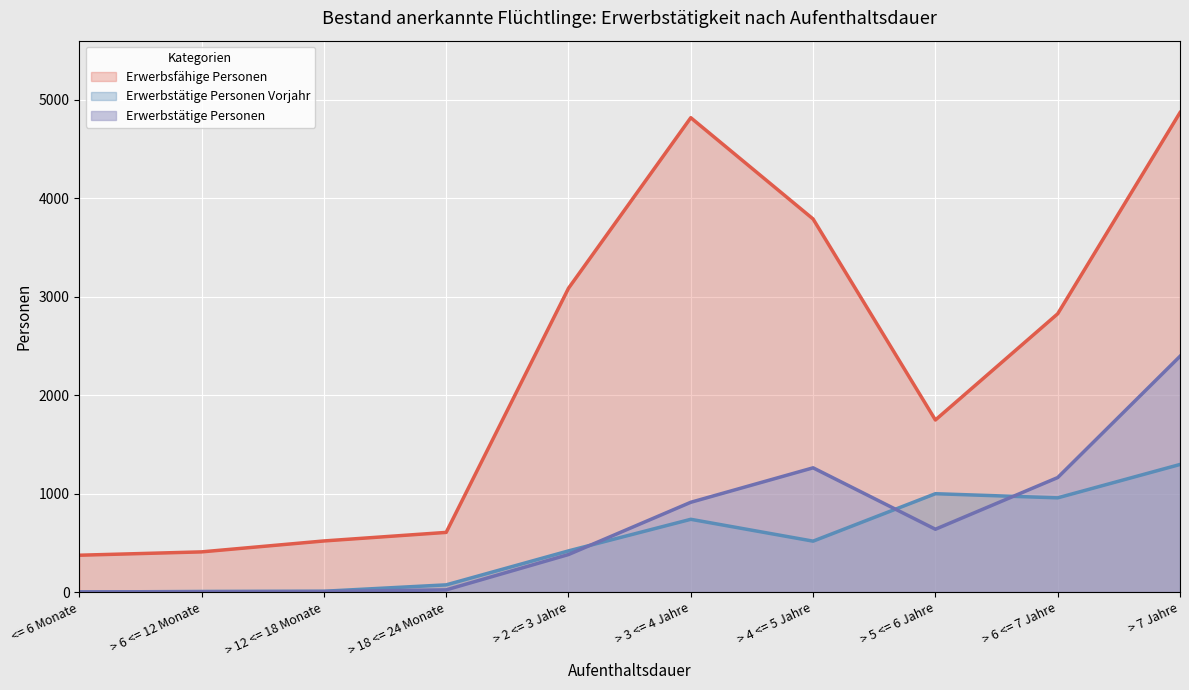

Count the number of categories in the chart.

10